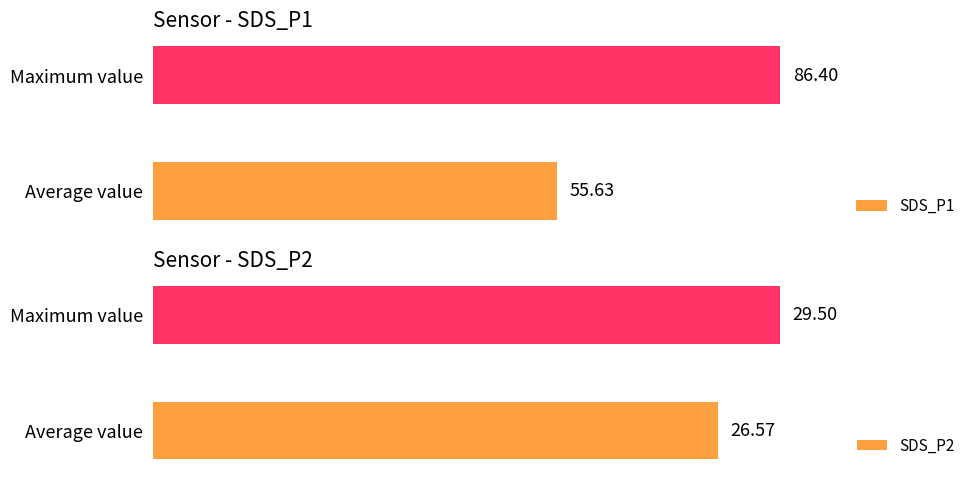

List the labels in order of SDS_P1 value, smallest first.

Average value, Maximum value